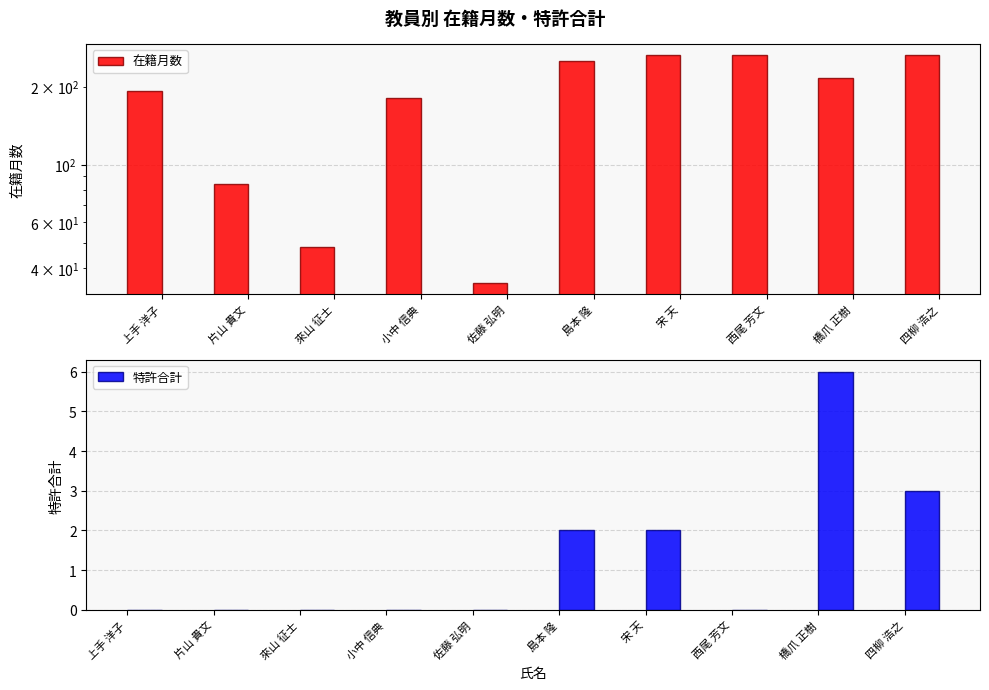

Reading right to left, list all the values displayed in this chart.

在籍月数: 264	216	264	264	252	35	180	48	84	192
特許合計: 3	6	0	2	2	0	0	0	0	0